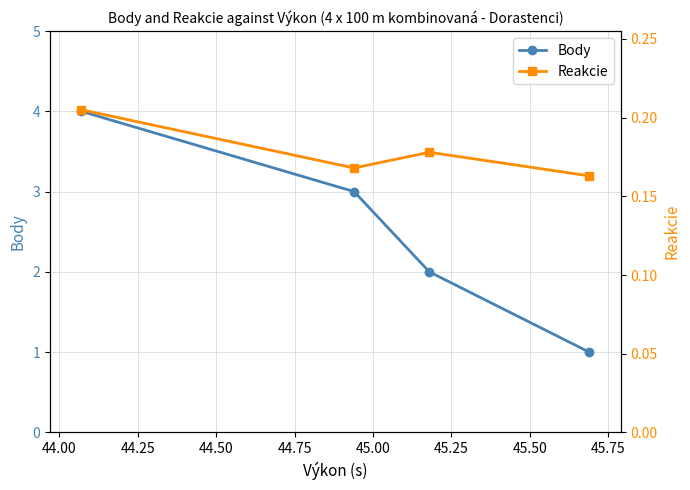

Is this an area chart (filled region under the line)?

No